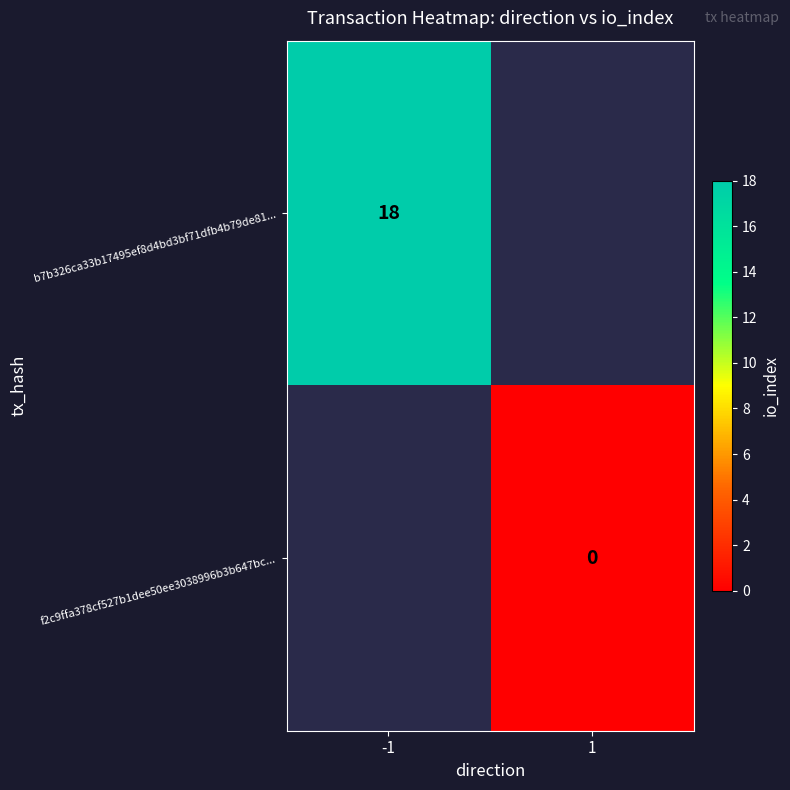

The value of b7b326ca33b17495ef8d4bd3bf71dfb4b79de81... at -1 is 18. True or false?

True